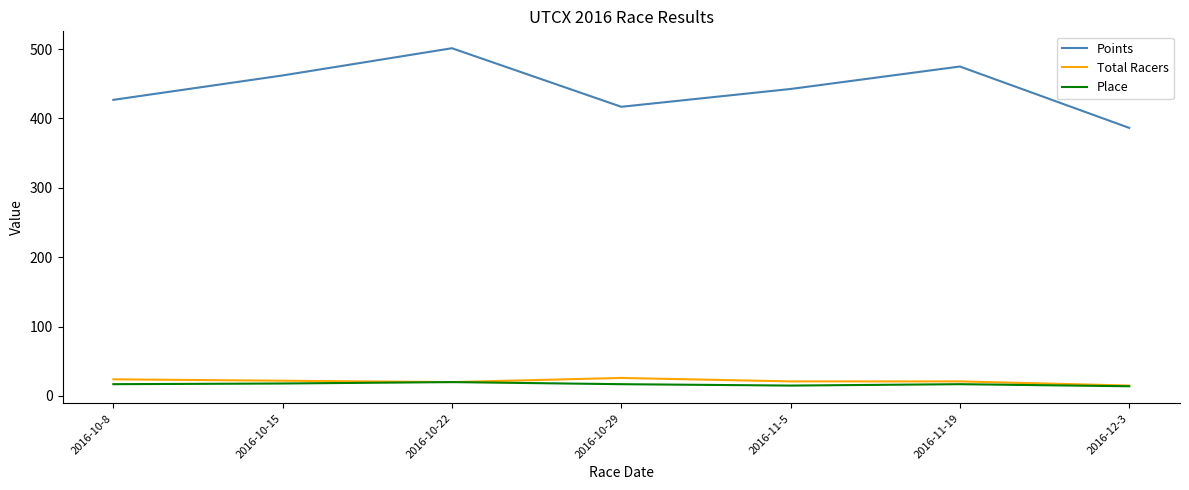

The Place series shows 17.0 at 2016-10-8. True or false?

True